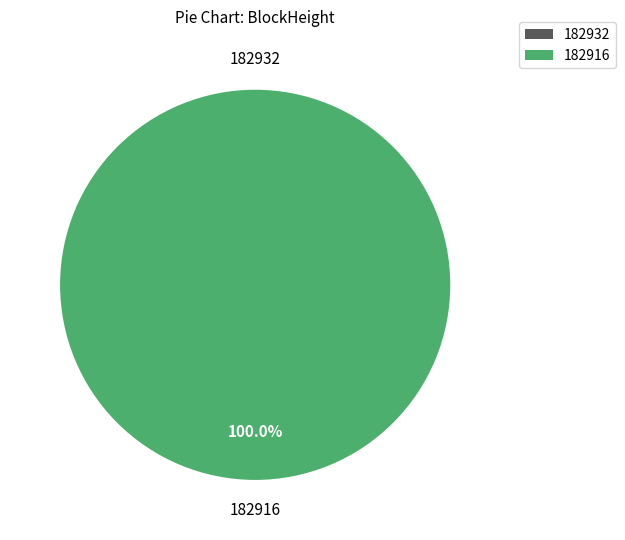

How many segments does this pie chart have?

2